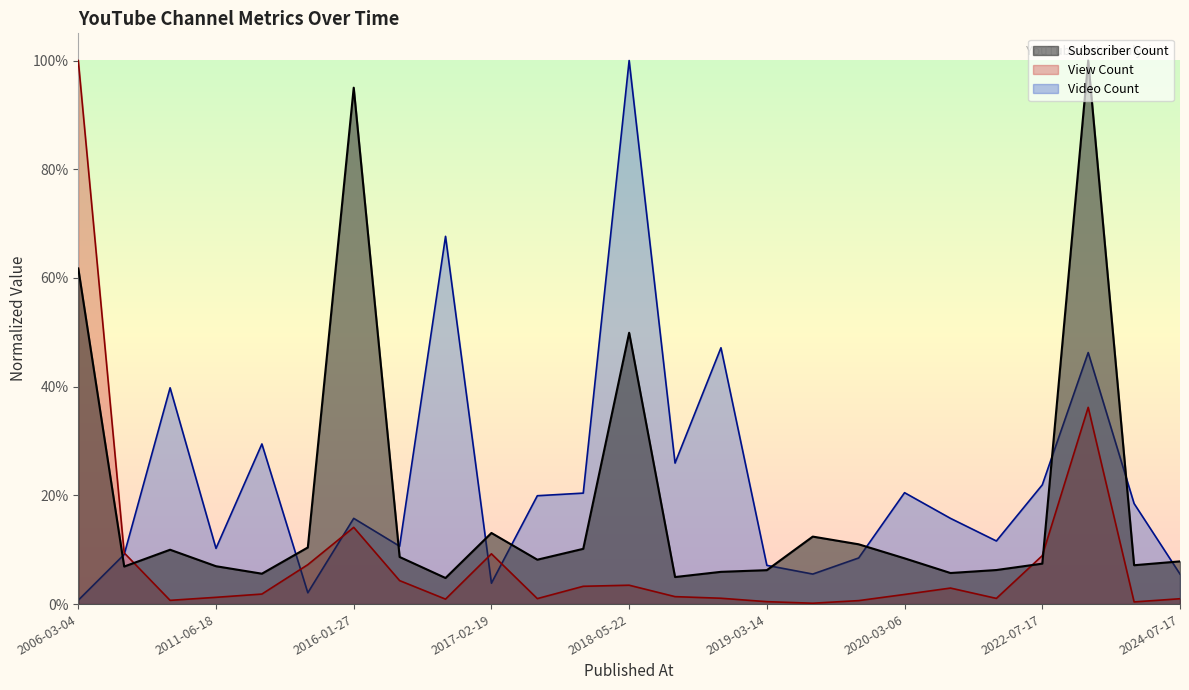

Is it true that Video Count equals 0.1 at 2007-09-02?

True